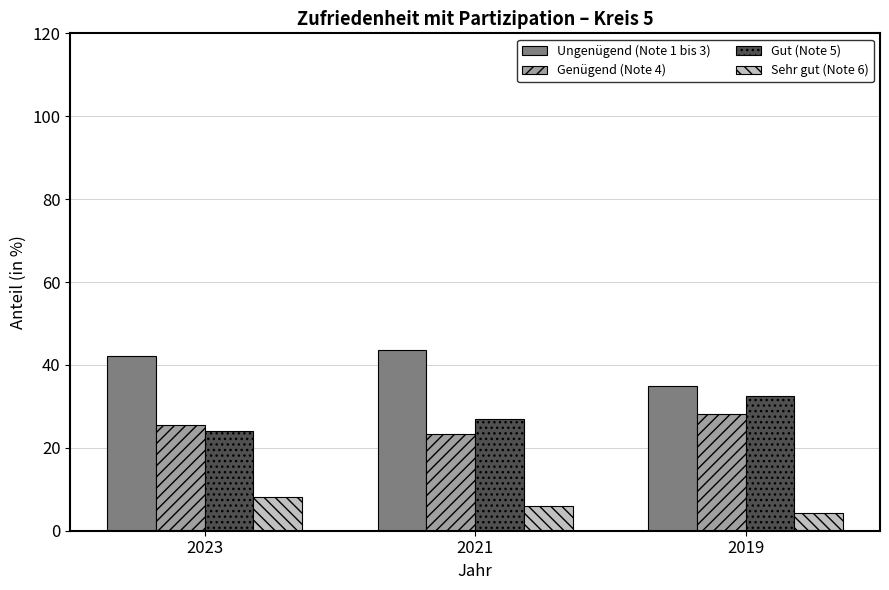

What are all the series names shown in the legend?

Ungenügend (Note 1 bis 3), Genügend (Note 4), Gut (Note 5), Sehr gut (Note 6)